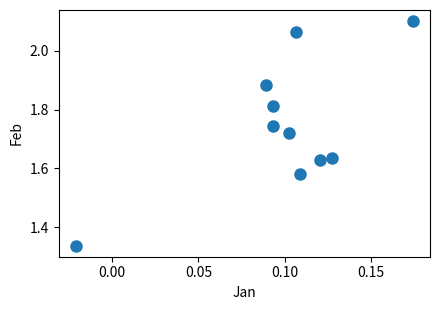

What is the range of Y values (max minus min)?

0.8